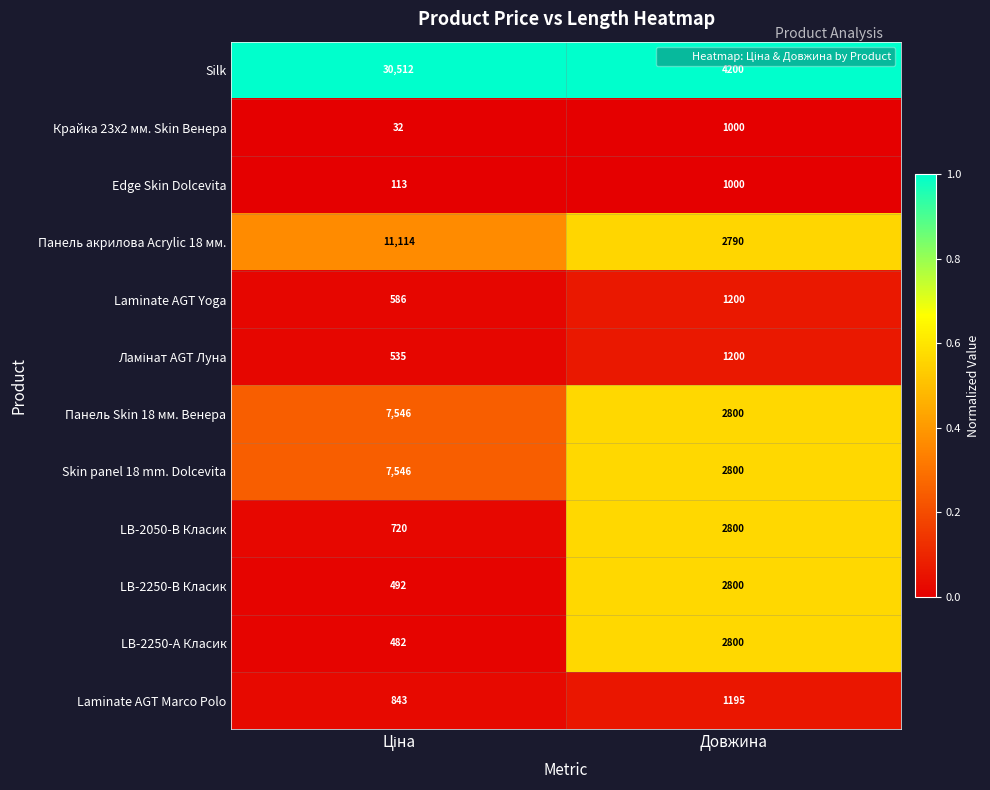

What is the difference between the maximum and minimum values in the Панель Skin 18 мм. Венера series?

4746